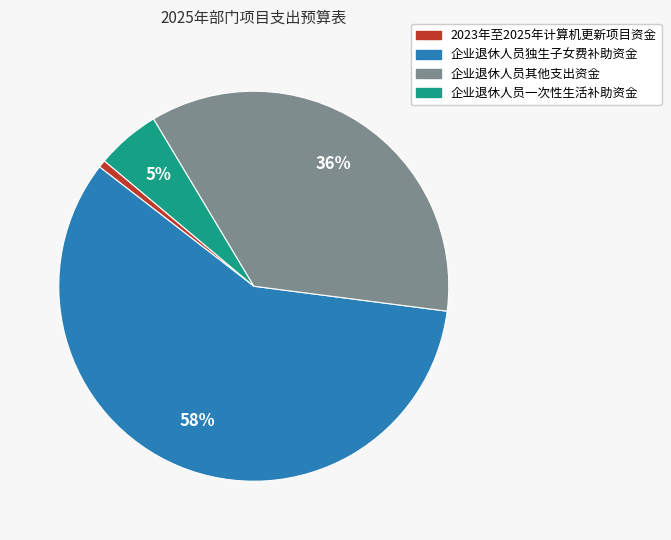

How many slices are in this pie chart?

4